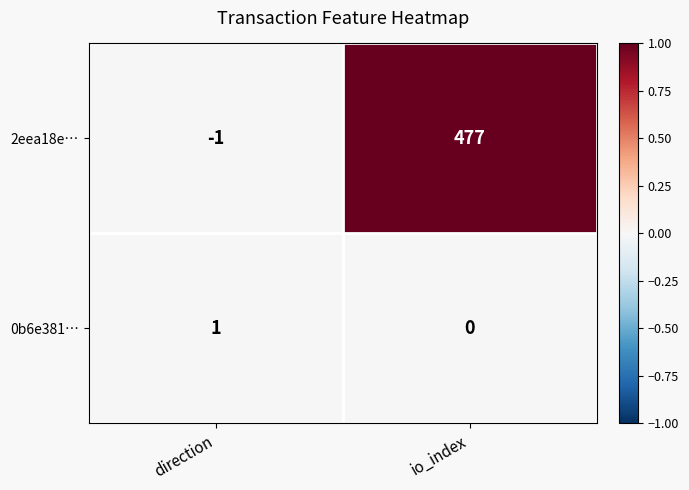

Is it true that 0b6e381… equals 0 at direction?

False